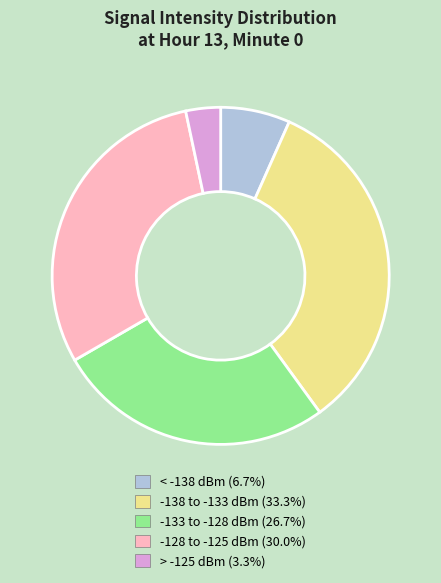

Is there a majority slice in this chart?

No